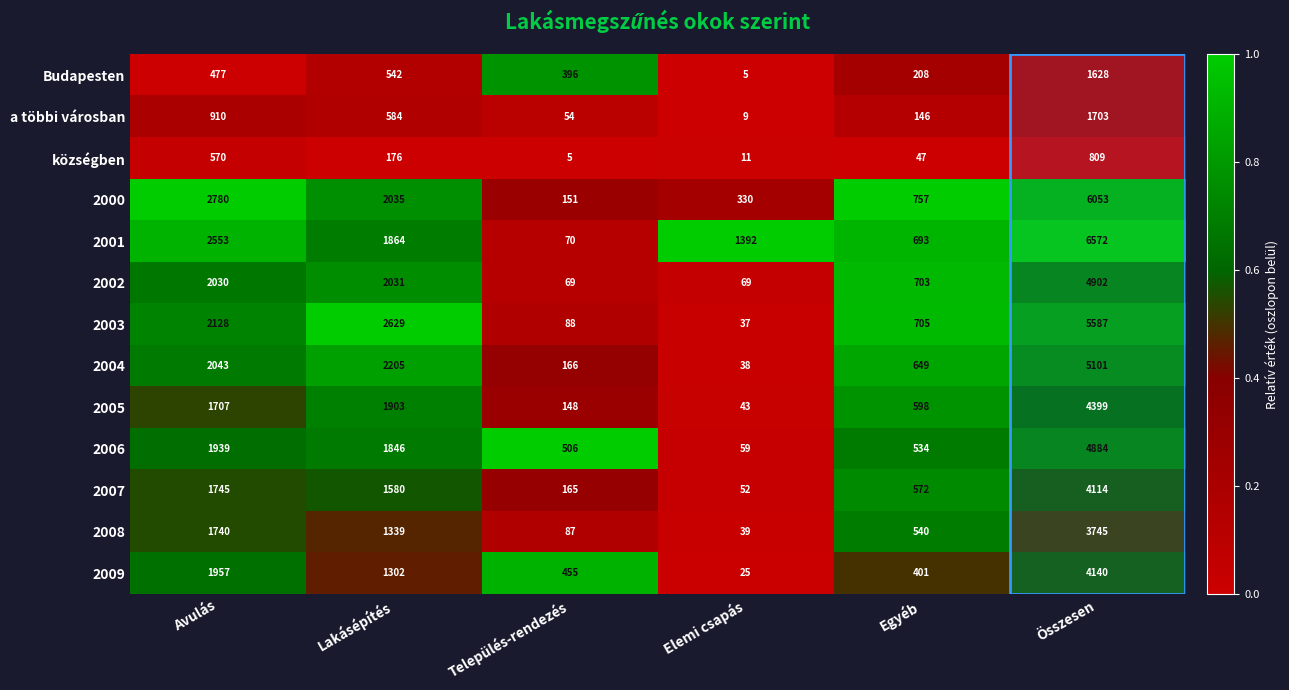

List the series in order of their peak value, highest first.

2001, 2000, 2003, 2004, 2002, 2006, 2005, 2009, 2007, 2008, a többi városban, Budapesten, községben